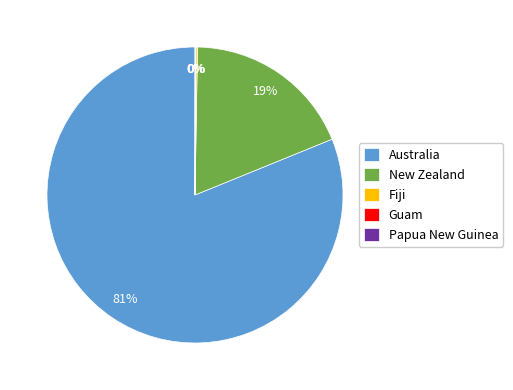

Which category accounts for the majority?

Australia